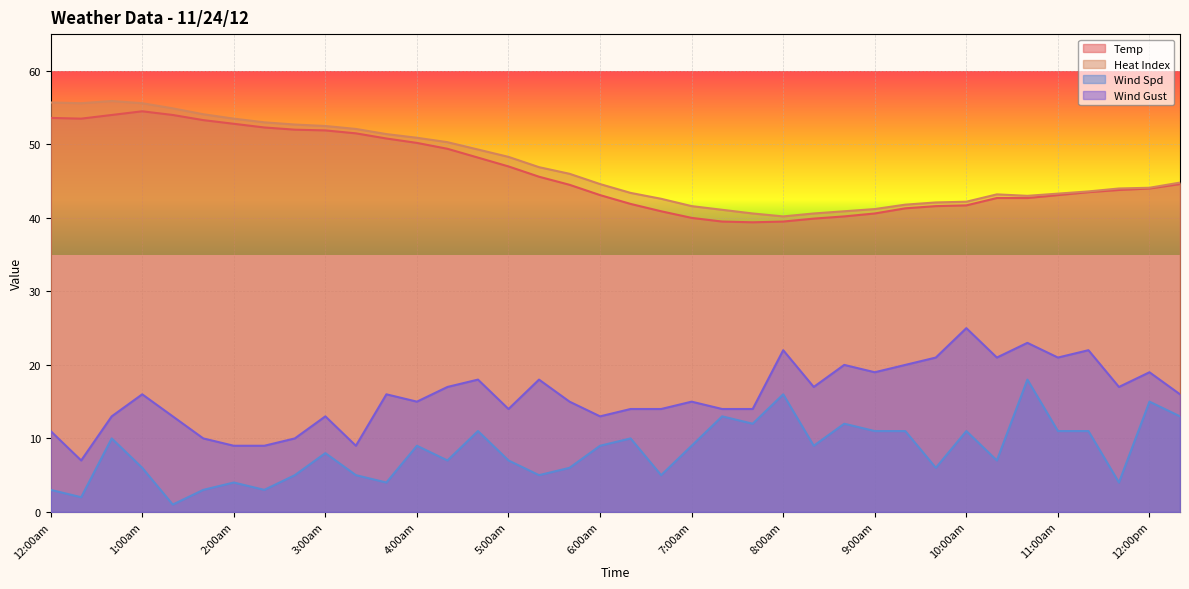

At how many categories does at least one series exceed 4?

38